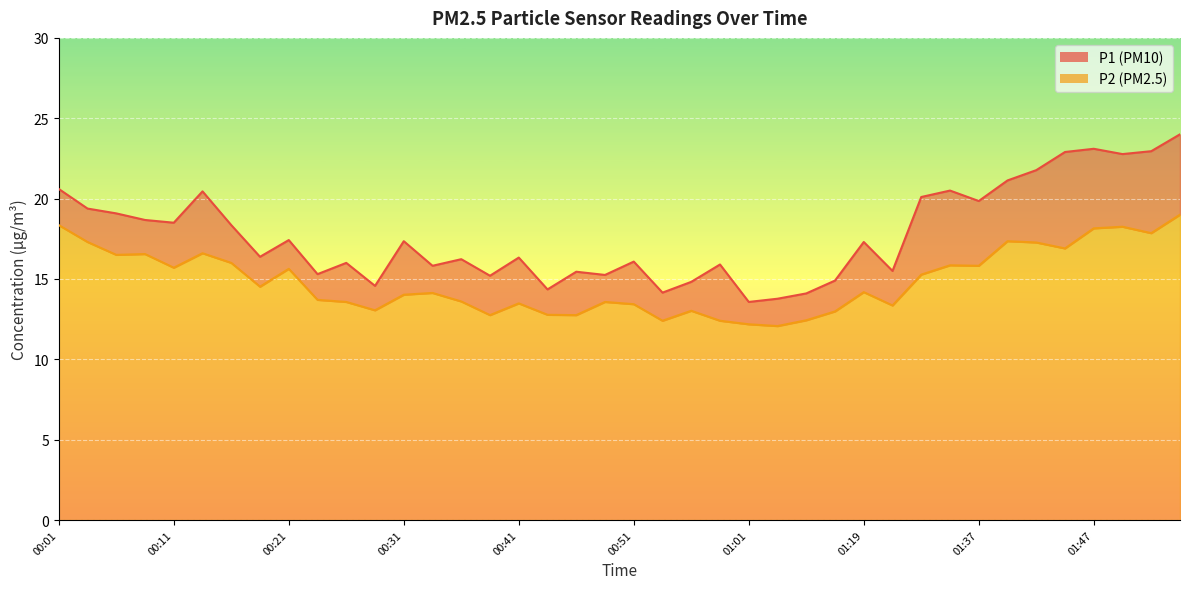

How many interior local valleys does the P2 series have?

12